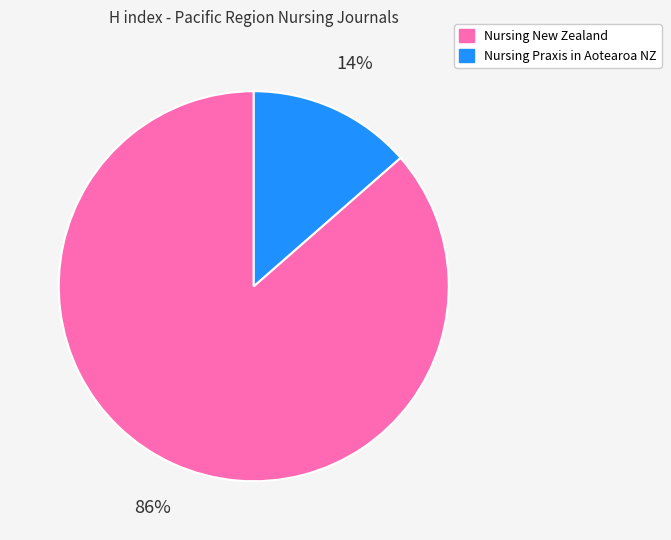

How many segments does this pie chart have?

2